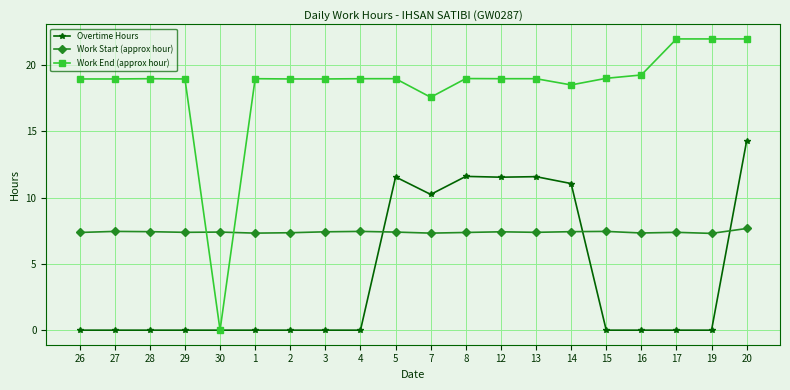

True or false: Work Start (approx hour) has more than 1 points higher than both neighbors.

True